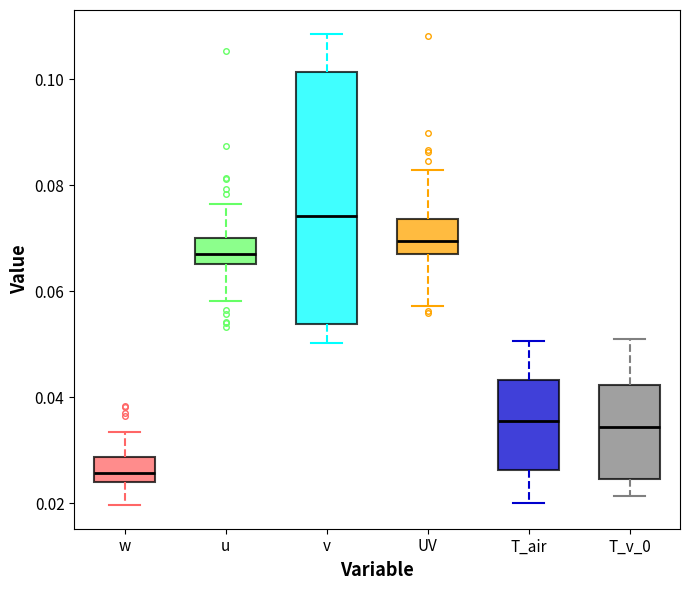

Reading left to right, transcribe this box plot: for each box, give where its median line is, the range the box spans, and where its two whiskers end, as read against the y-axis. The values are not printed on the chart, so give them approximately, as read against the axis.

w: median 0.026, box 0.024 to 0.028, whiskers 0.020 to 0.034
u: median 0.066 (inside the box), box 0.066 to 0.070, whiskers 0.058 to 0.076
v: median 0.074, box 0.054 to 0.102, whiskers 0.050 to 0.108
UV: median 0.070, box 0.066 to 0.074, whiskers 0.058 to 0.082
T_air: median 0.036, box 0.026 to 0.044, whiskers 0.020 to 0.050
T_v_0: median 0.034, box 0.024 to 0.042, whiskers 0.022 to 0.050